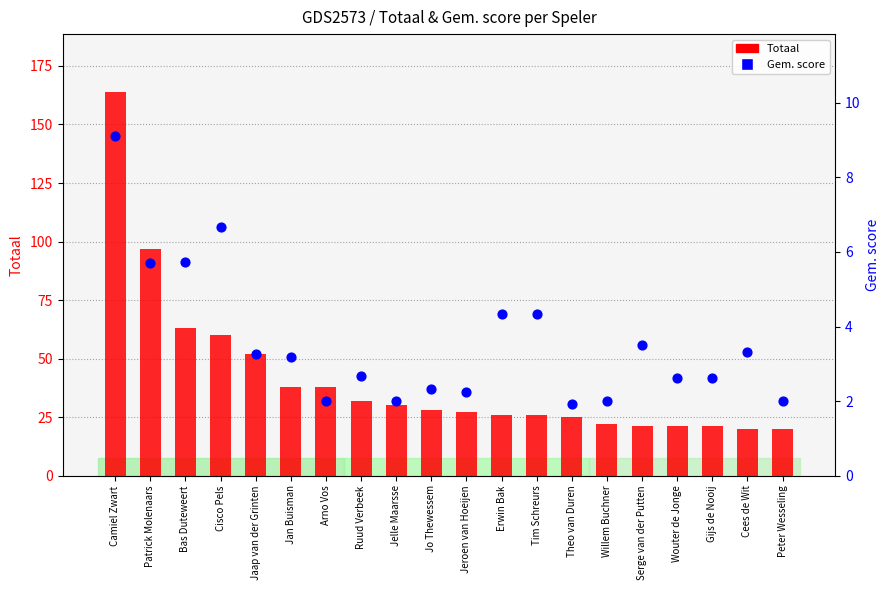

Which series has the widest spread of Y values?

Totaal